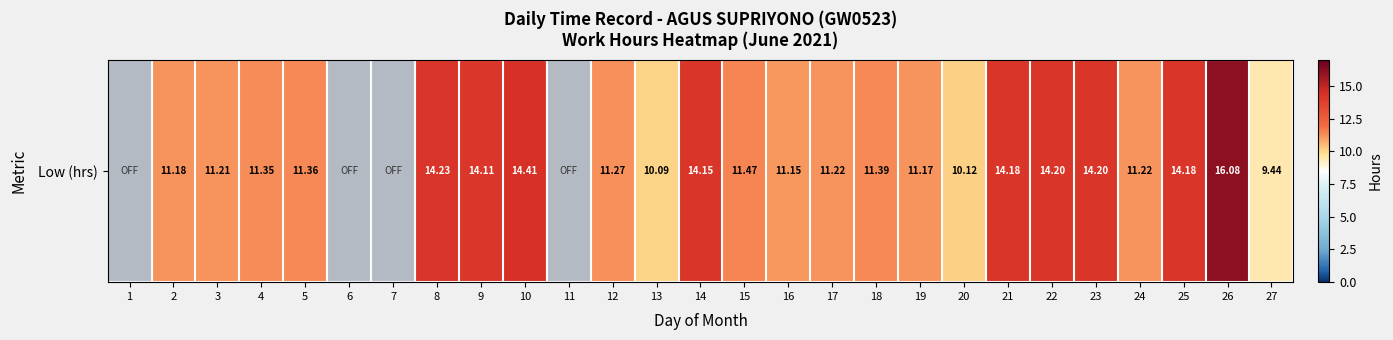

Reading right to left, what are all the values shown in this chart?

27=9.4	26=16.1	25=14.2	24=11.2	23=14.2	22=14.2	21=14.2	20=10.1	19=11.2	18=11.4	17=11.2	16=11.2	15=11.5	14=14.2	13=10.1	12=11.3	11=0.0	10=14.4	9=14.1	8=14.2	7=0.0	6=0.0	5=11.4	4=11.3	3=11.2	2=11.2	1=0.0